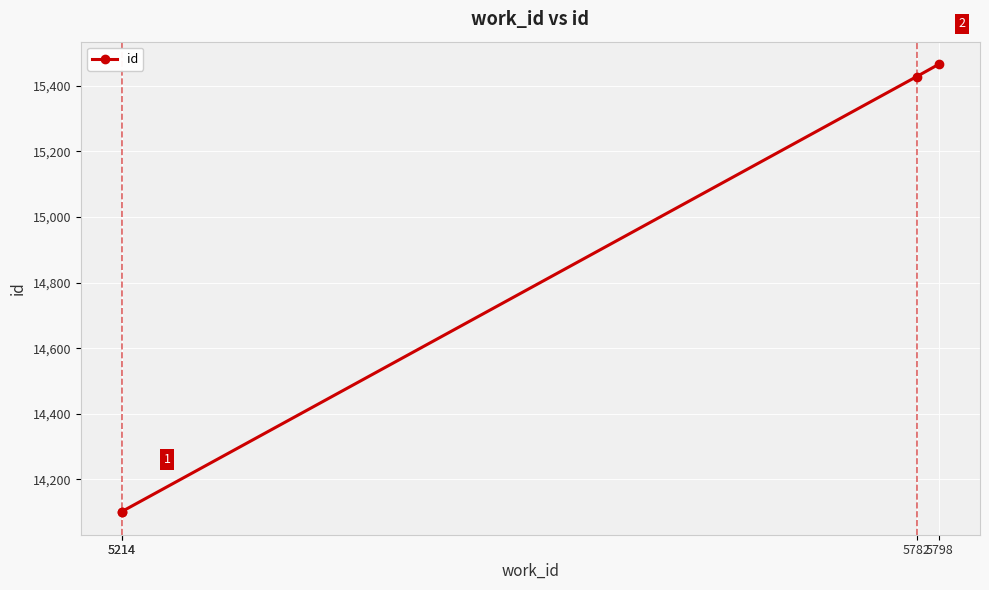

The value at 5798 is 15466. True or false?

True